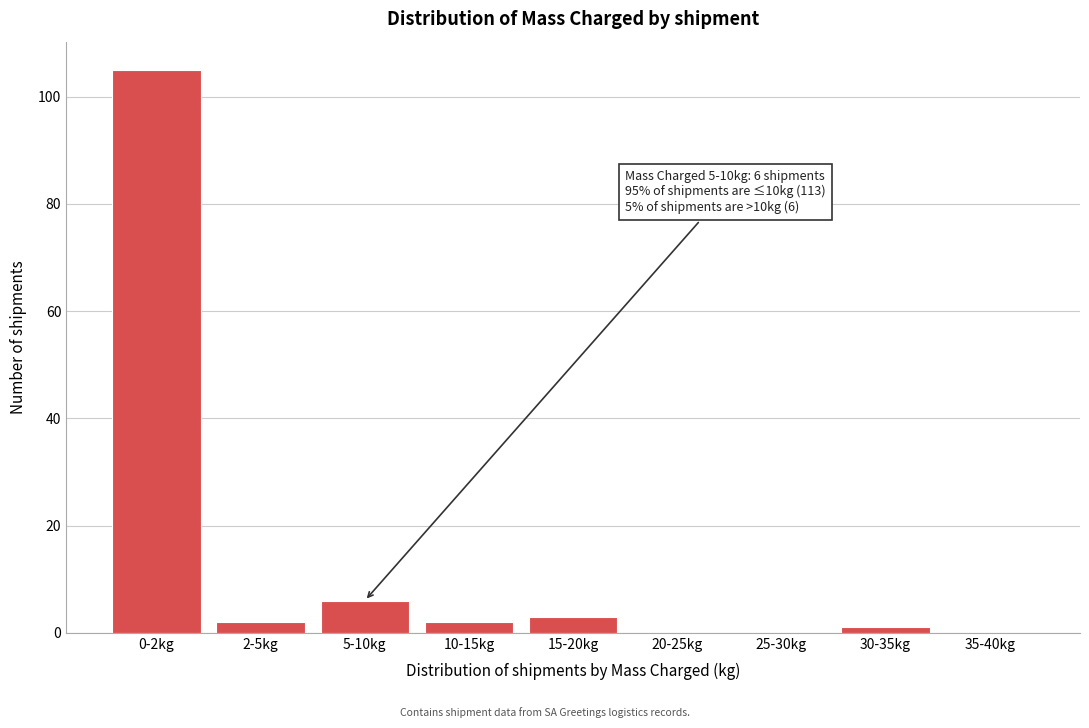

Reading left to right, list all the values displayed in this chart.

0-2kg=105	2-5kg=2	5-10kg=6	10-15kg=2	15-20kg=3	20-25kg=0	25-30kg=0	30-35kg=1	35-40kg=0